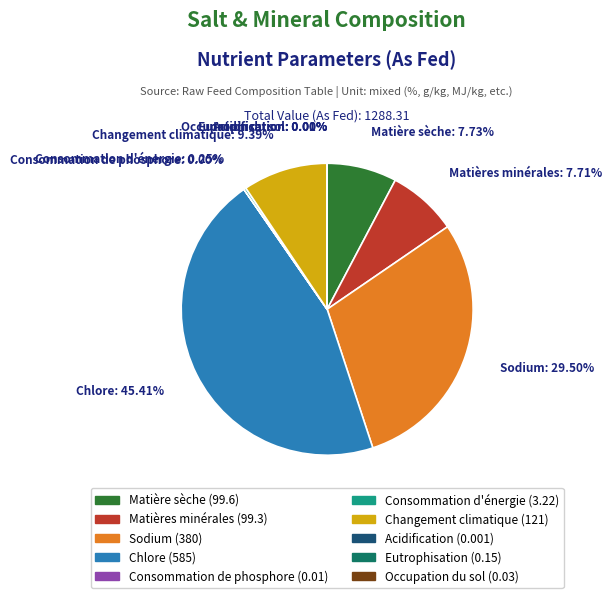

Does any single category account for the majority?

No